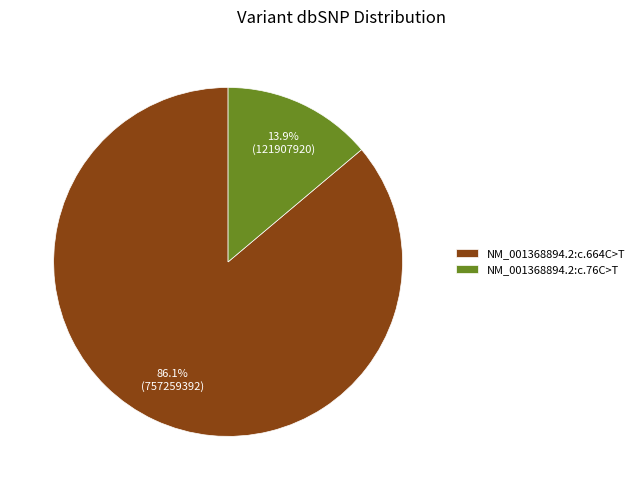

Approximately how many times larger is the value at NM_001368894.2:c.664C>T compared to NM_001368894.2:c.76C>T?

6.2